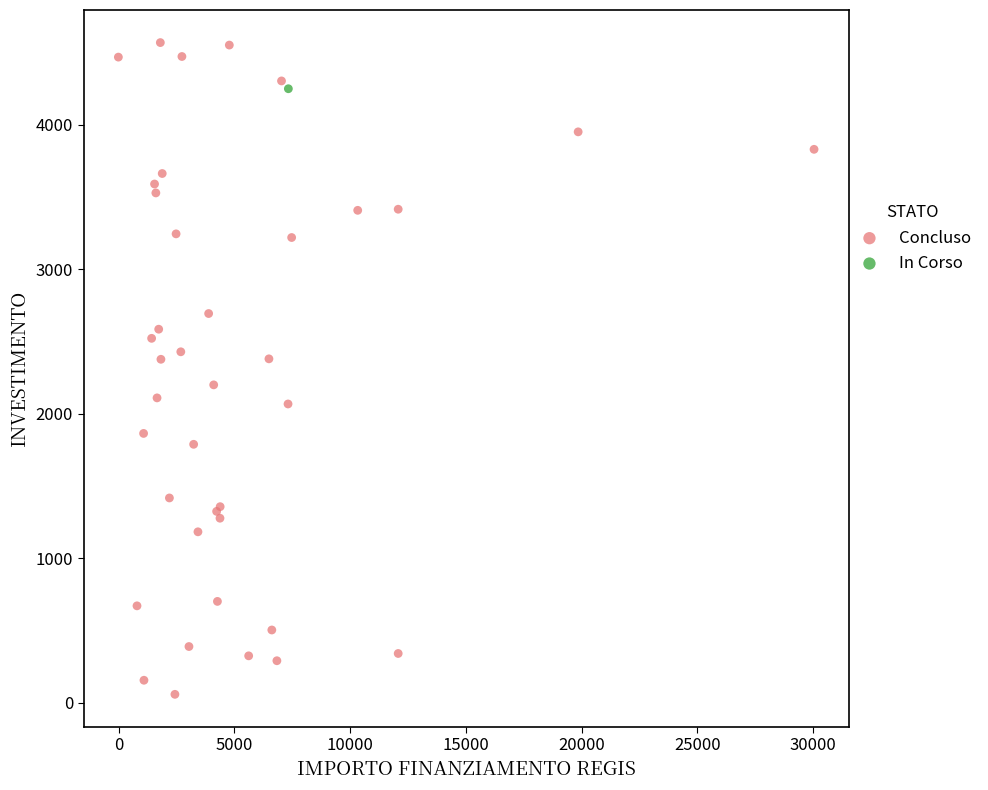

What are all the series names shown in the legend?

Concluso, In Corso